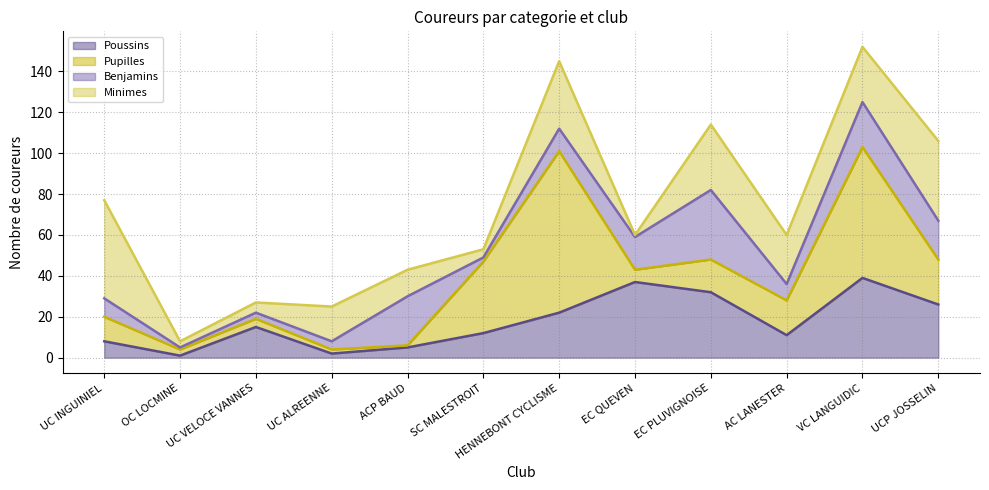

What is the approximate value of Benjamins at ACP BAUD?

24